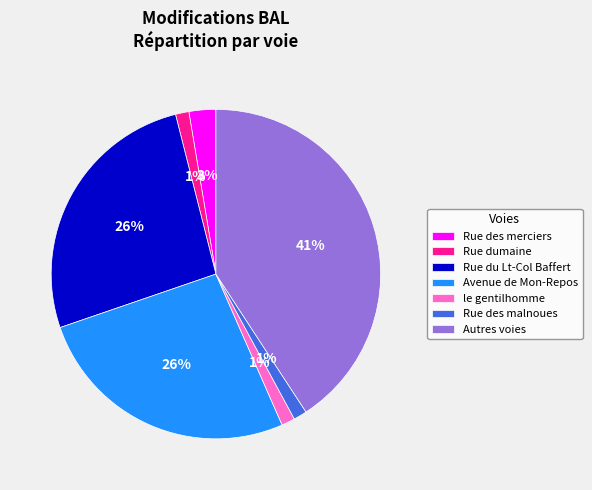

True or false: Avenue de Mon-Repos accounts for 26% of the total.

True